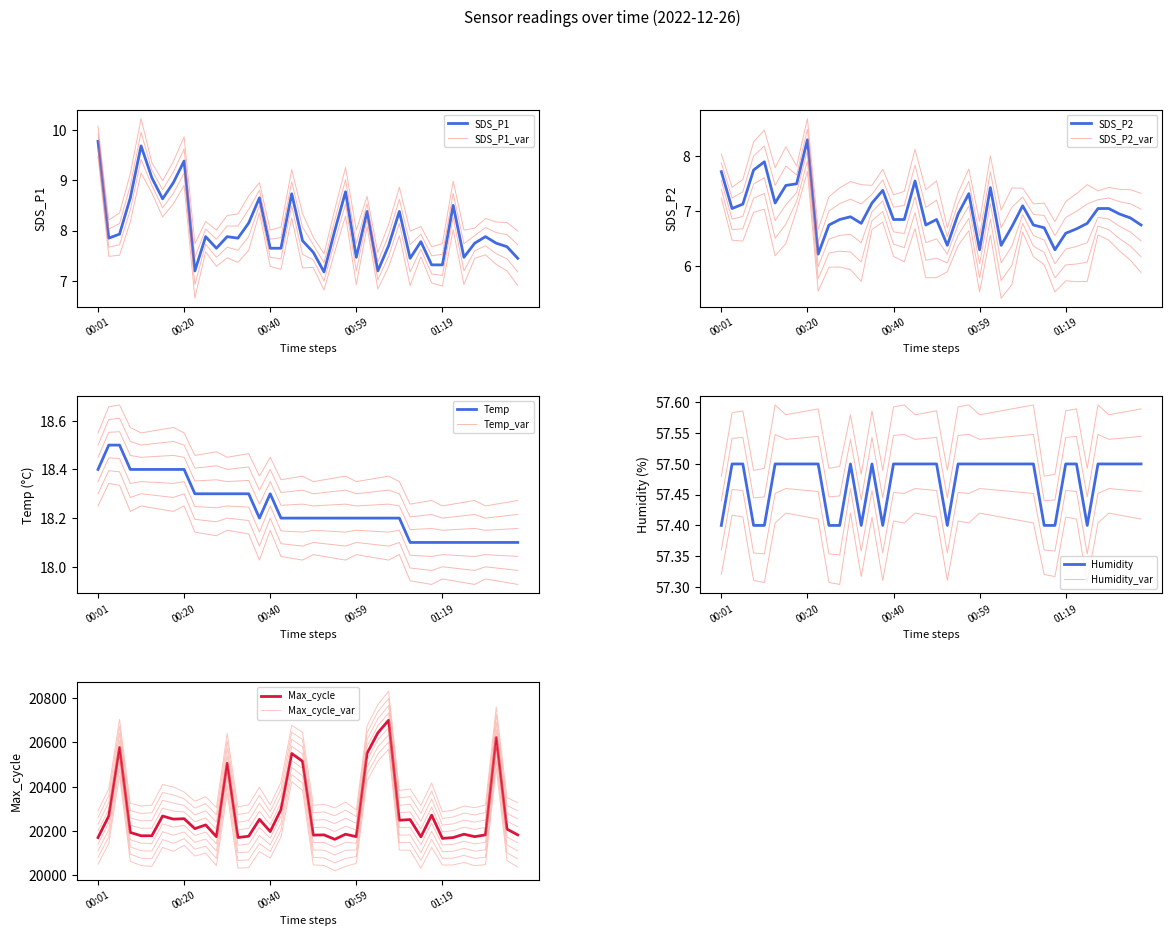

True or false: SDS_P2 and Max_cycle cross at least once.

False